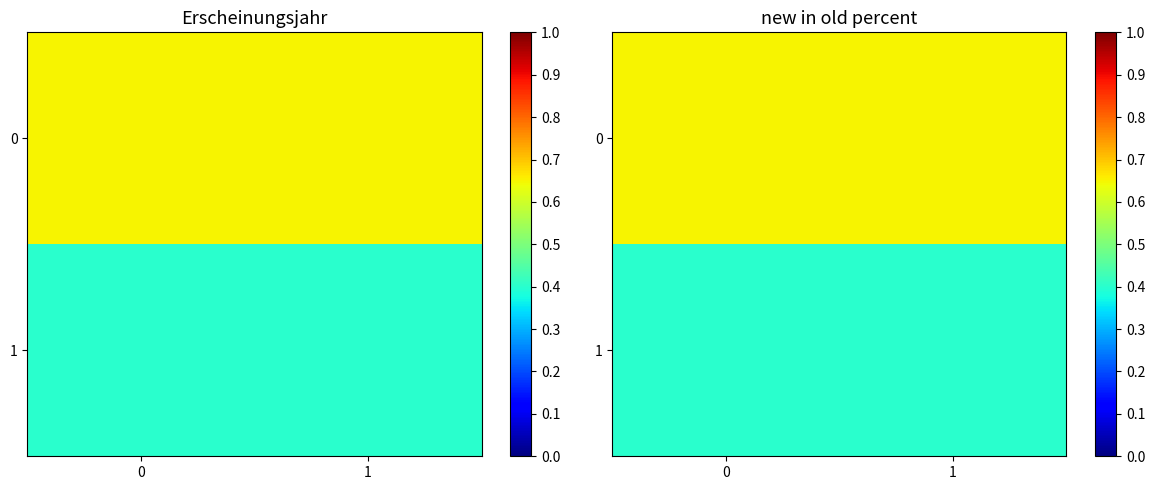

The 0 series shows 1.2 at 1. True or false?

False